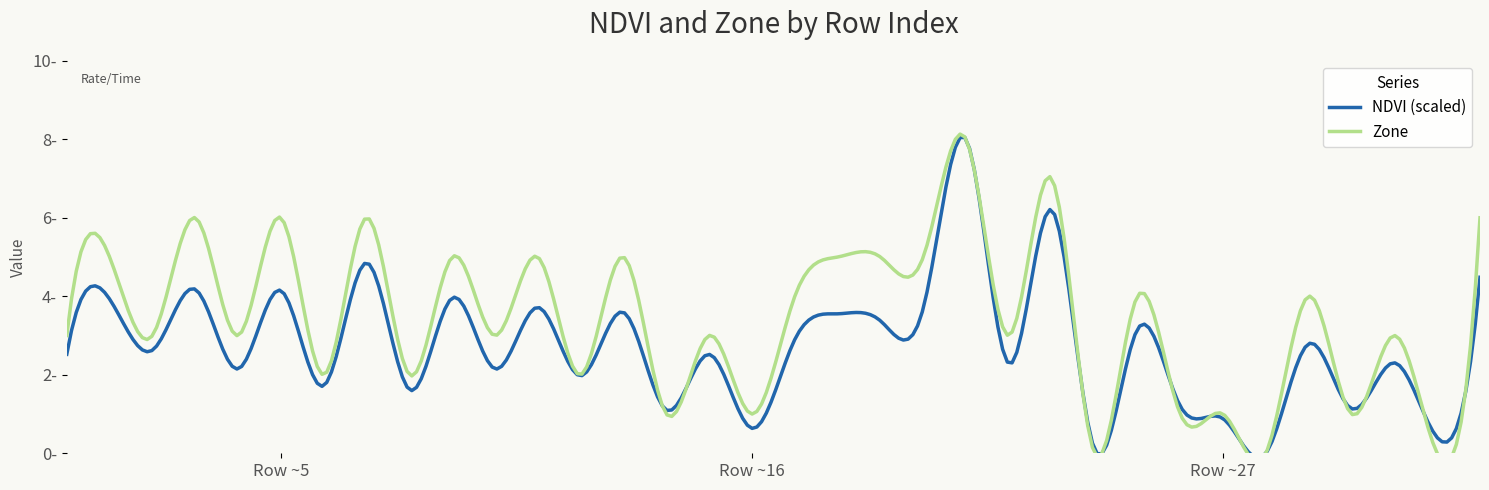

How many Zone values are between 2 and 5?

20